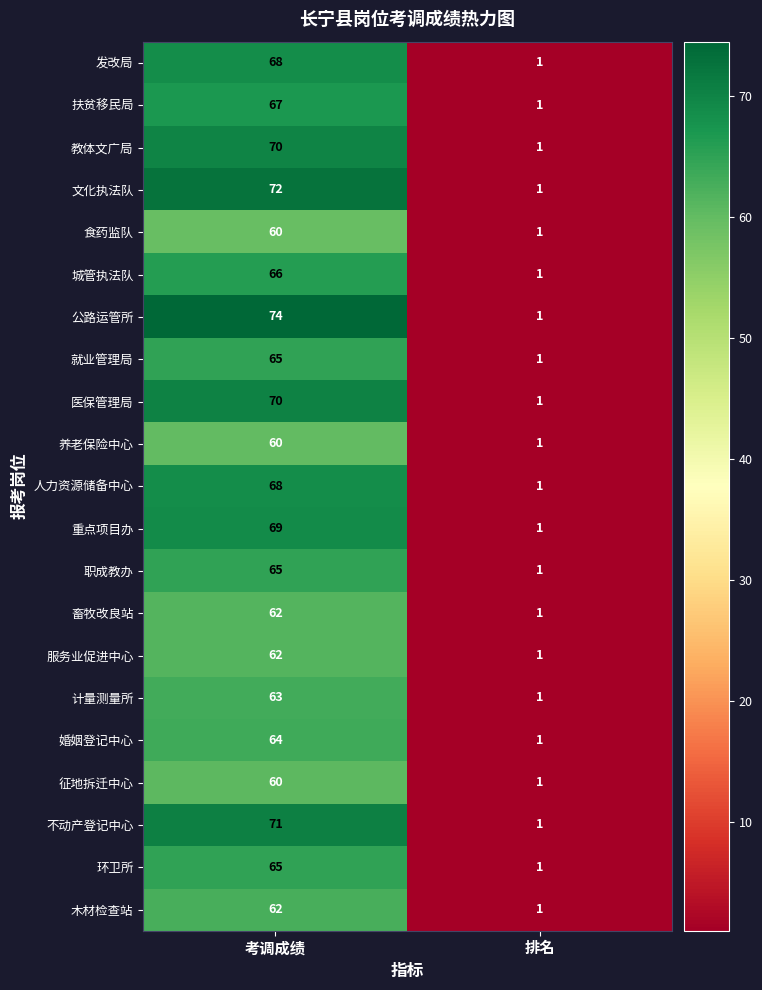

True or false: 文化执法队 has a value of 38 at 考调成绩.

False